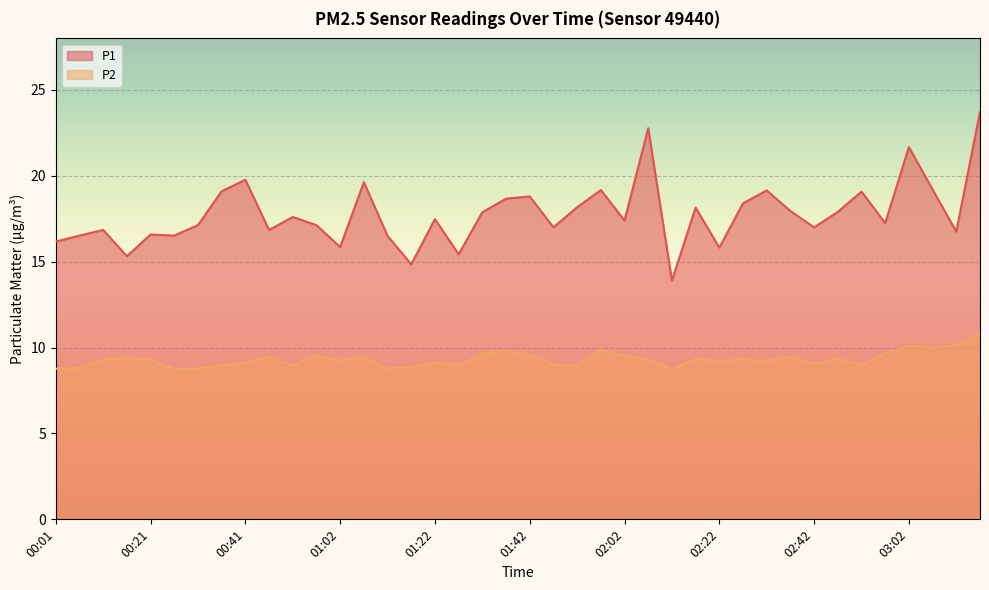

At 00:46, list the series in order from smallest to largest.

P2, P1